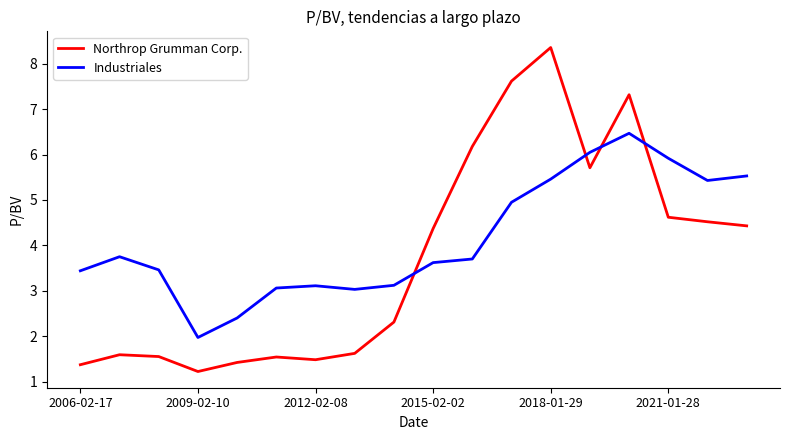

Which series ends up on top after the final intersection of Northrop Grumman Corp. and Industriales?

Industriales